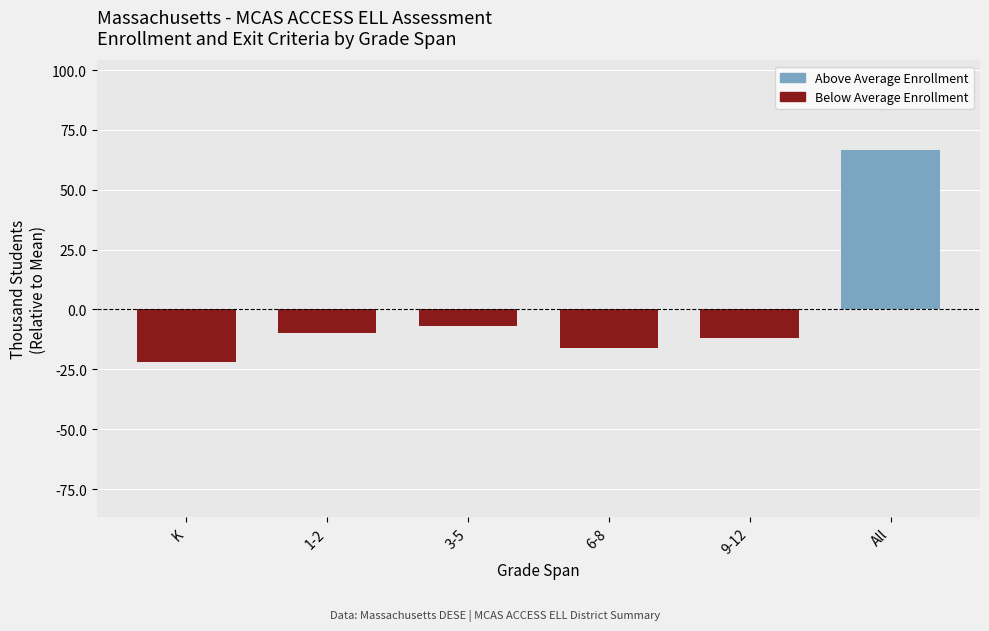

What are all the series names shown in the legend?

Above Average Enrollment, Below Average Enrollment